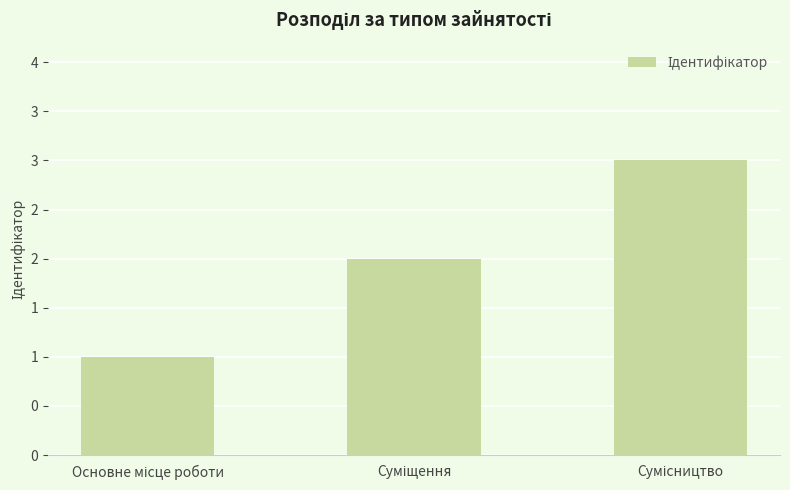

Reading left to right, list all the values displayed in this chart.

Основне місце роботи=1	Суміщення=2	Сумісництво=3